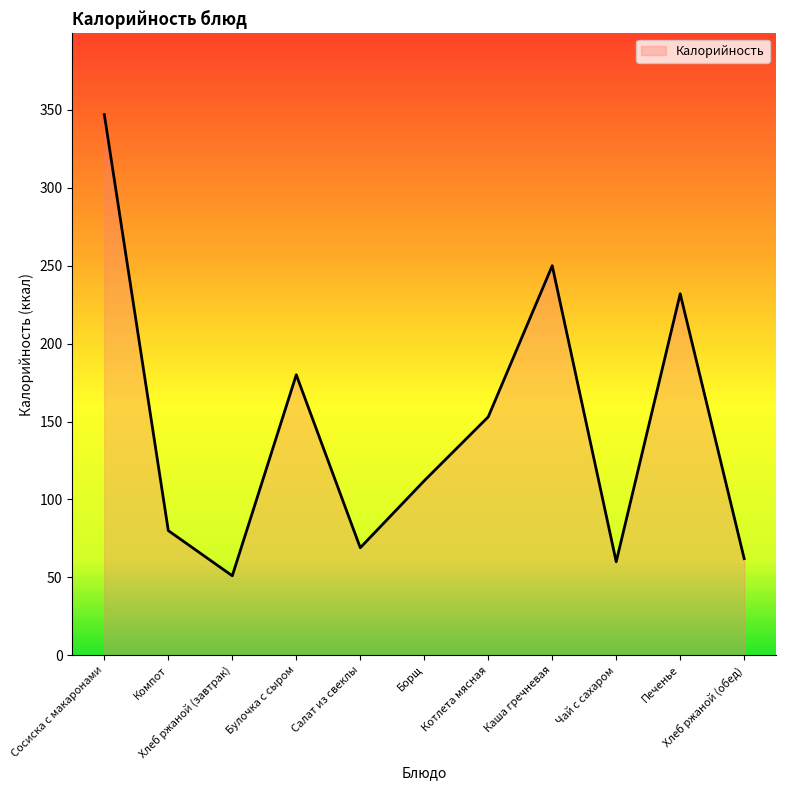

The value at Булочка с сыром is 267. True or false?

False